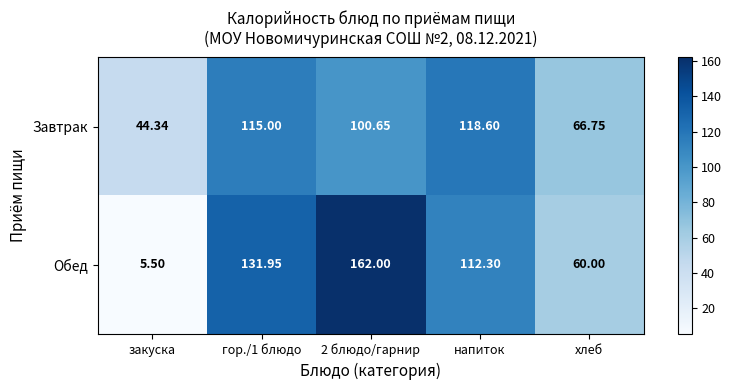

What is the total value across all series at закуска?

49.8